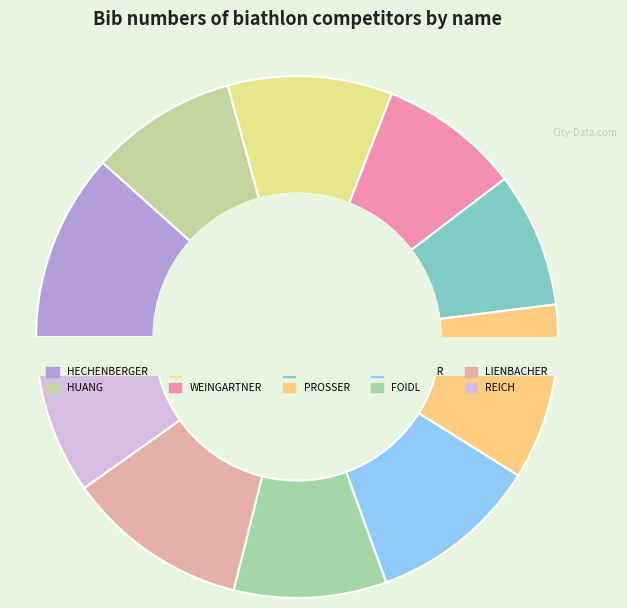

Is there any slice that represents more than half of the pie?

No